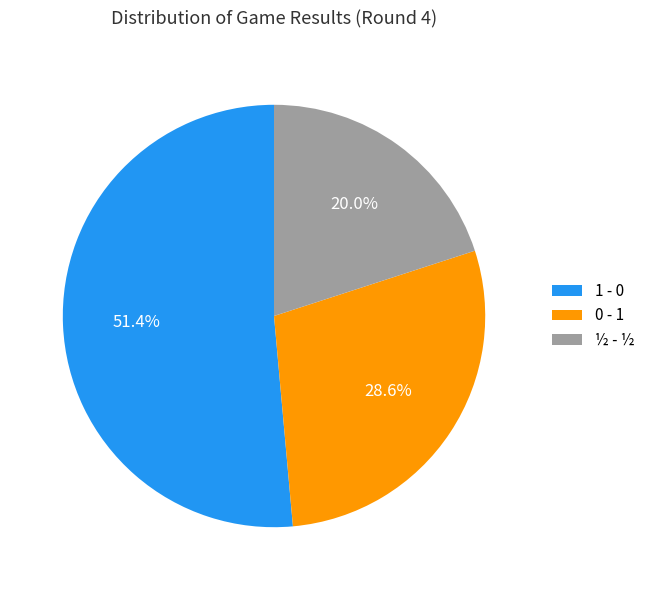

What is the smallest slice in the pie chart?

½ - ½